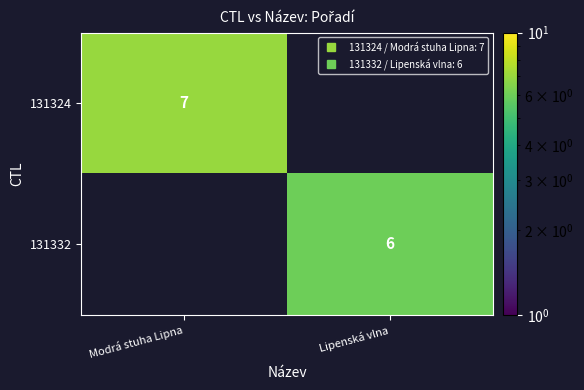

True or false: 131332 has a value of 6.0 at Lipenská vlna.

True